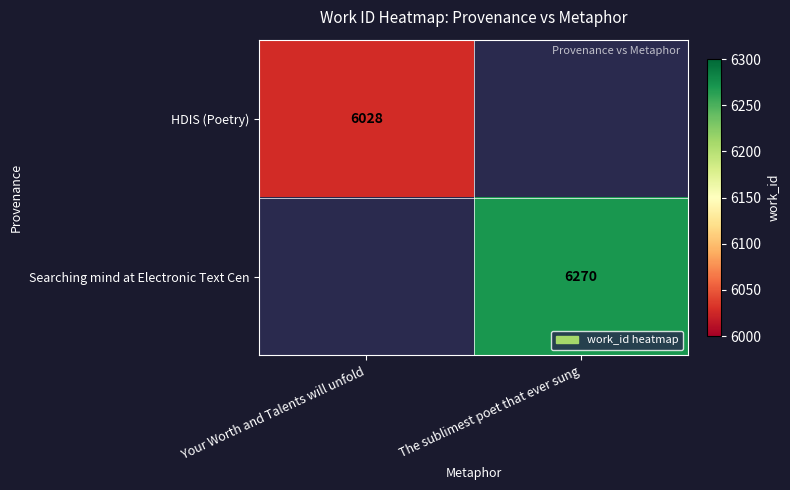

True or false: Searching mind at Electronic Text Cen has a value of 6270 at The sublimest poet that ever sung.

True